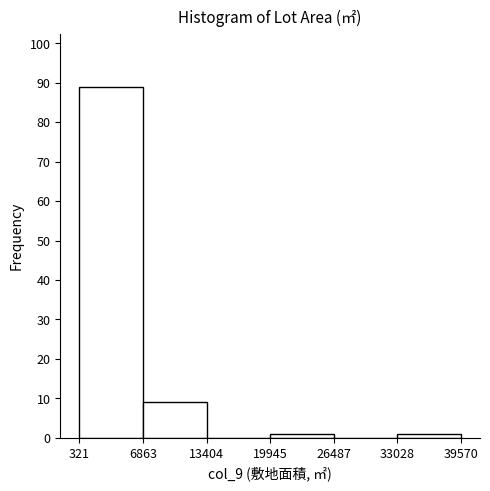

Which range on the x-axis has the tallest bar?

321 to 6863